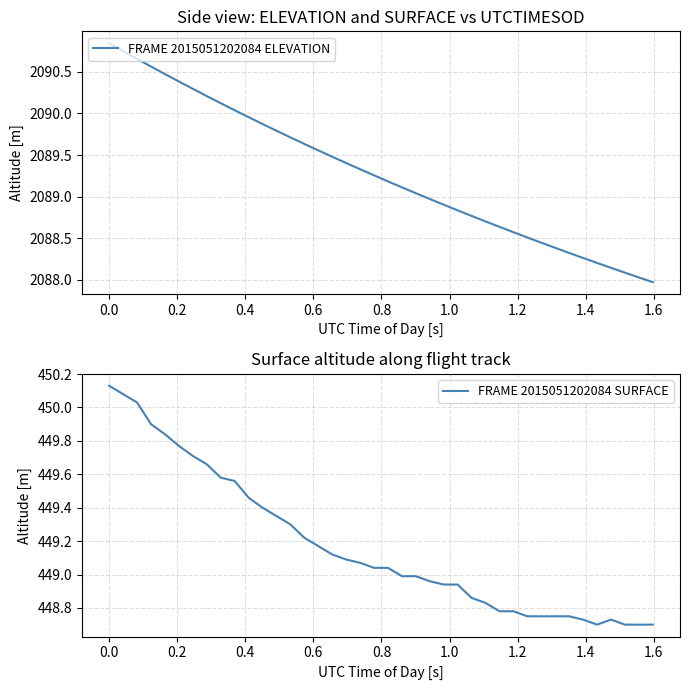

What is the minimum value shown in the chart?

448.7